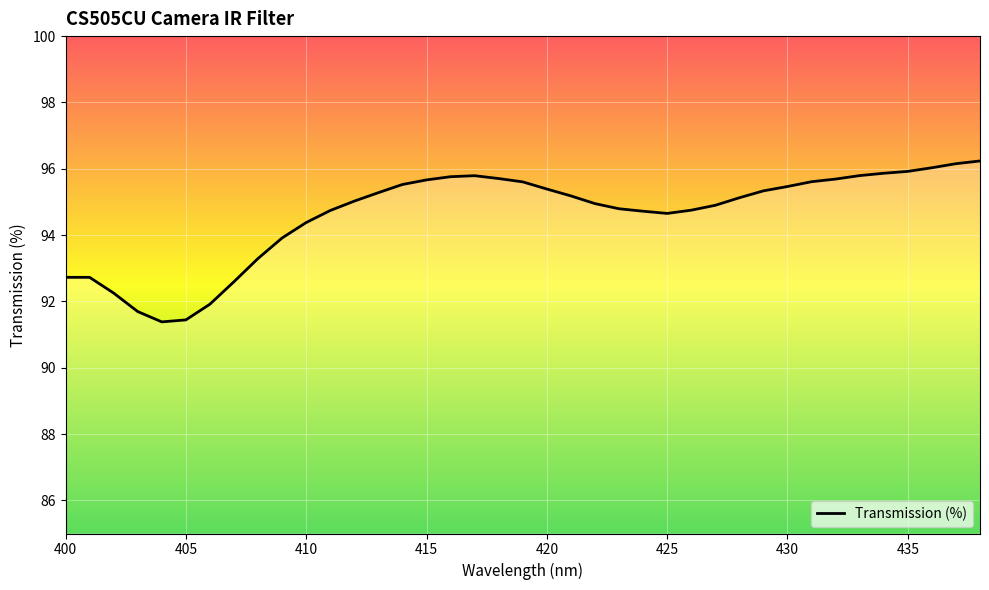

What is the smallest value displayed?

91.4